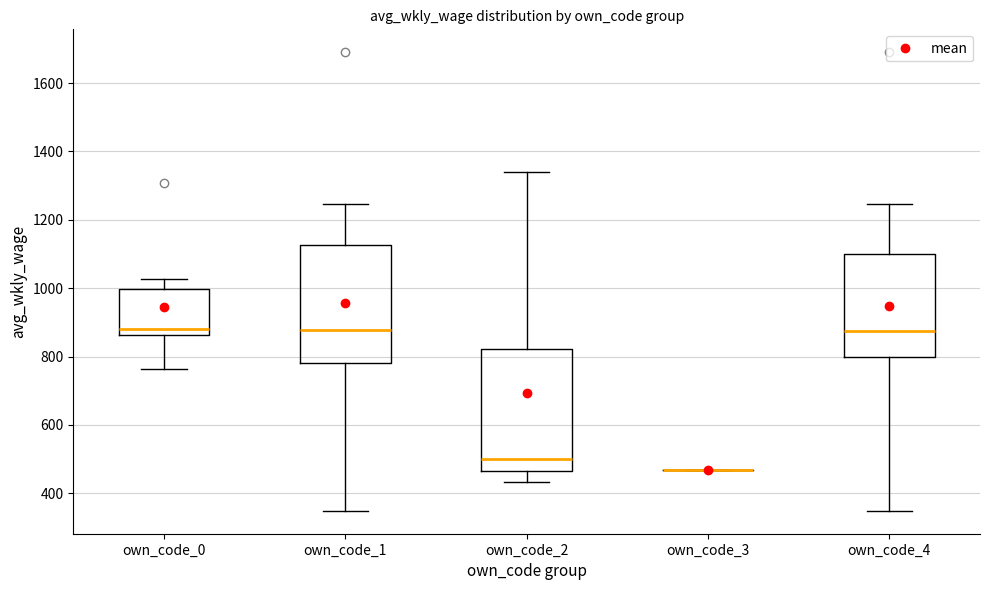

Reading left to right, read every box against the y-axis: the position of its median line, the range the box covers, and the ends of its whiskers. The values are not printed on the chart, so give them approximately, as read against the axis.

own_code_0: median 880, box 860 to 1000, whiskers 760 to 1020
own_code_1: median 880, box 780 to 1120, whiskers 340 to 1240
own_code_2: median 500, box 460 to 820, whiskers 440 to 1340
own_code_3: box collapsed to a line at 460, whiskers 460 to 460
own_code_4: median 880, box 800 to 1100, whiskers 340 to 1240